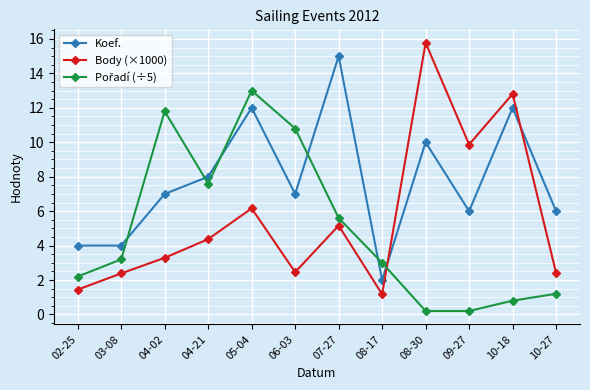

What is the average value of the Koef. series?

7.8